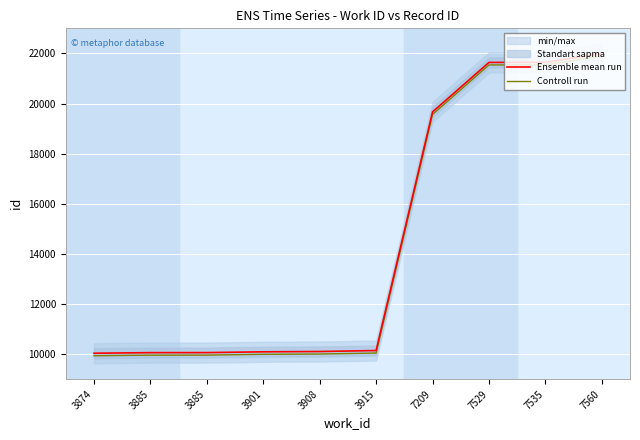

Which series has the largest range (max minus min)?

Ensemble mean run